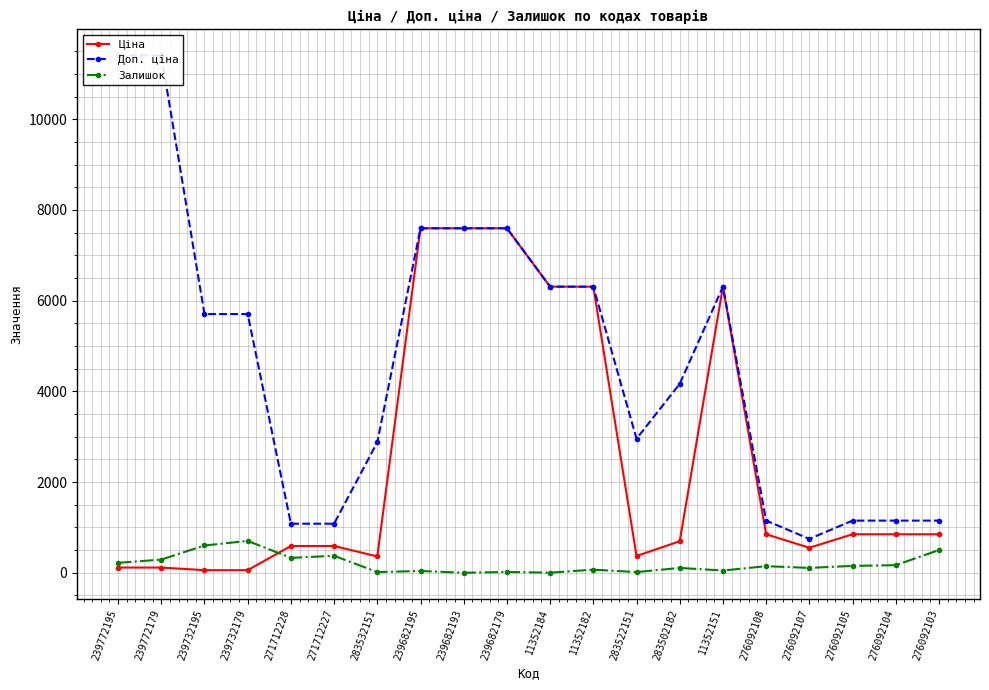

At which label does Доп. ціна first exceed 5705?

239772195